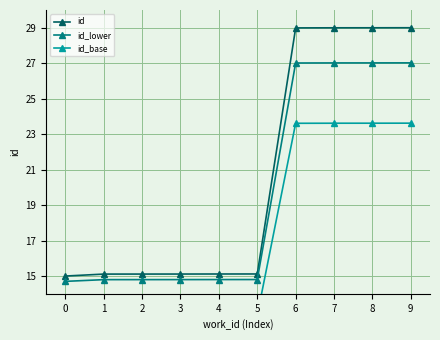

True or false: id and id_base intersect in this chart.

False